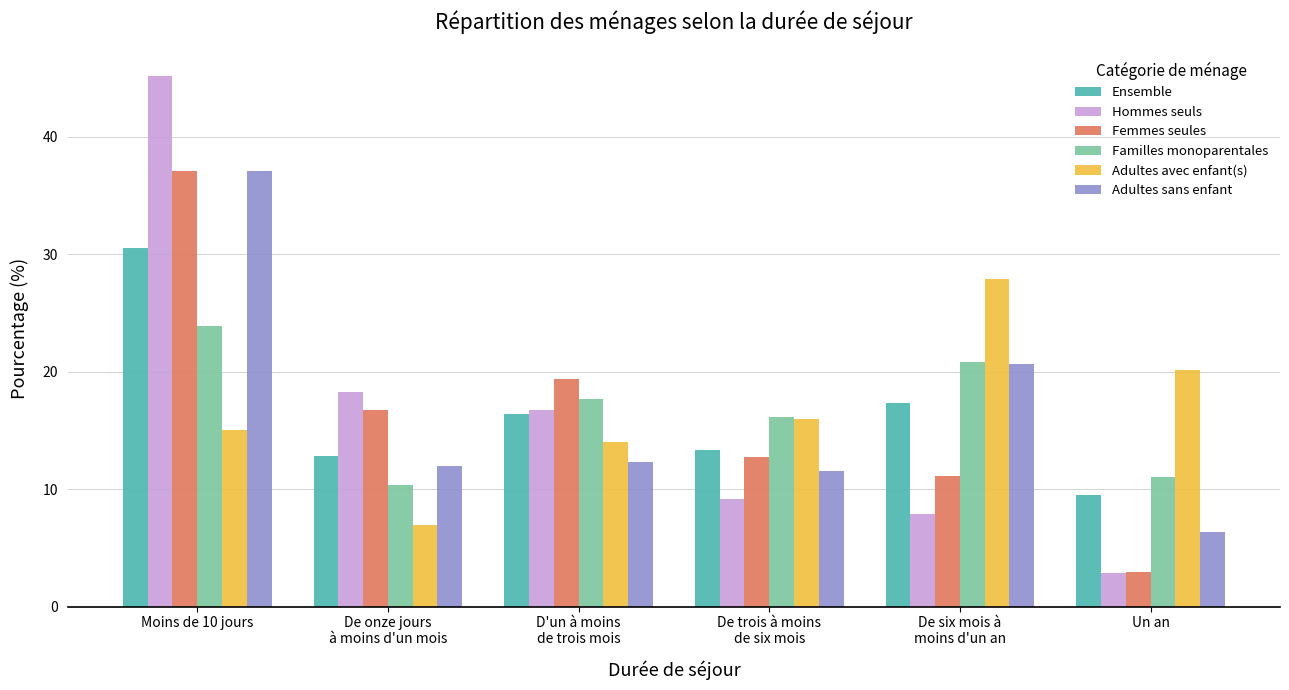

What is the average value of the Hommes seuls series?

16.7